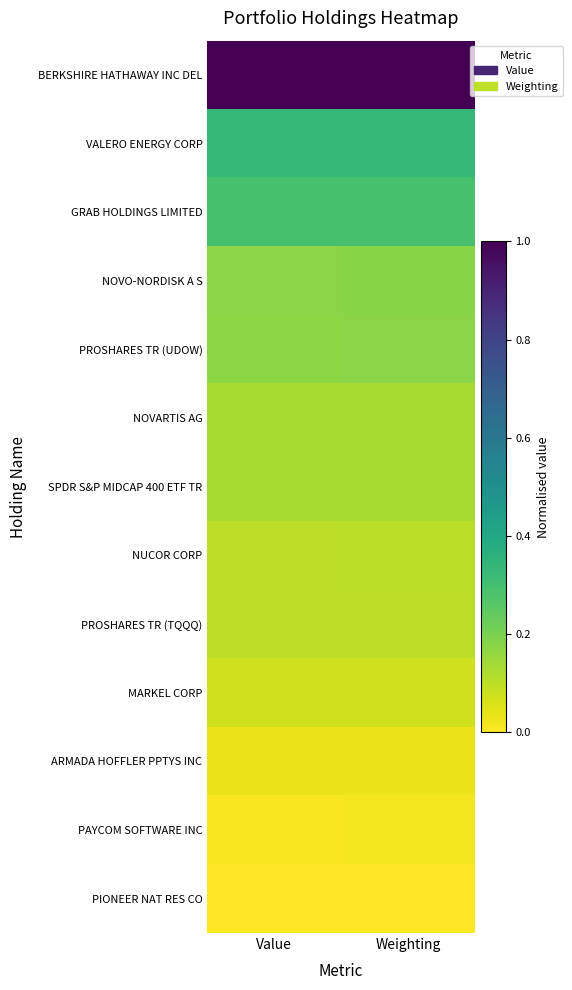

How many categories are shown in the chart?

2